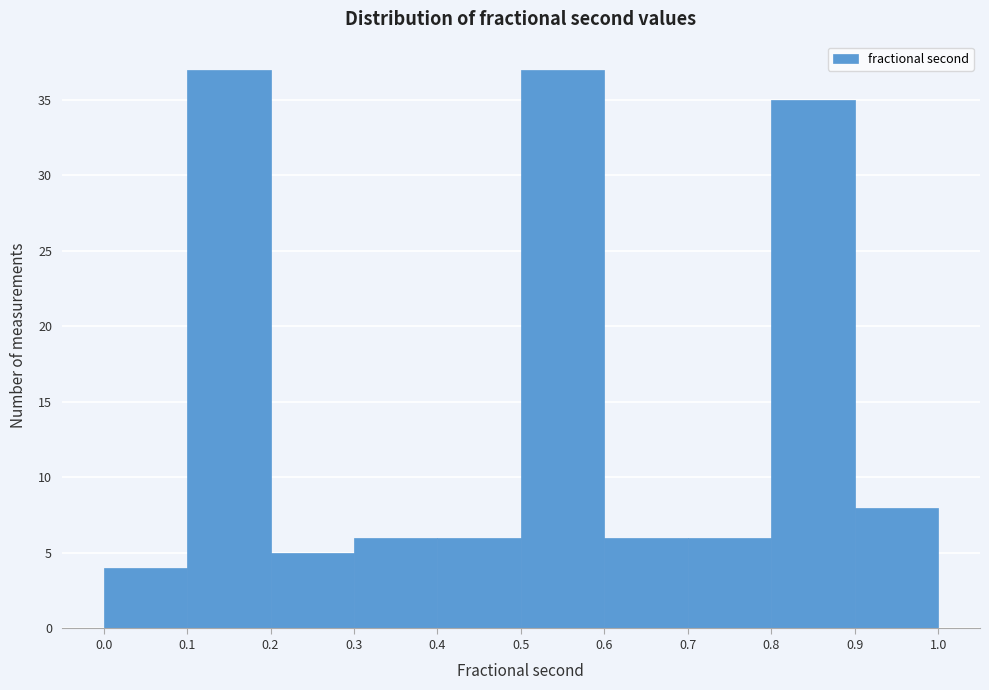

What is the height of the bar covering 0.7 to 0.8 on the x-axis? The values are not printed on the chart, so give them approximately, as read against the axis.

6